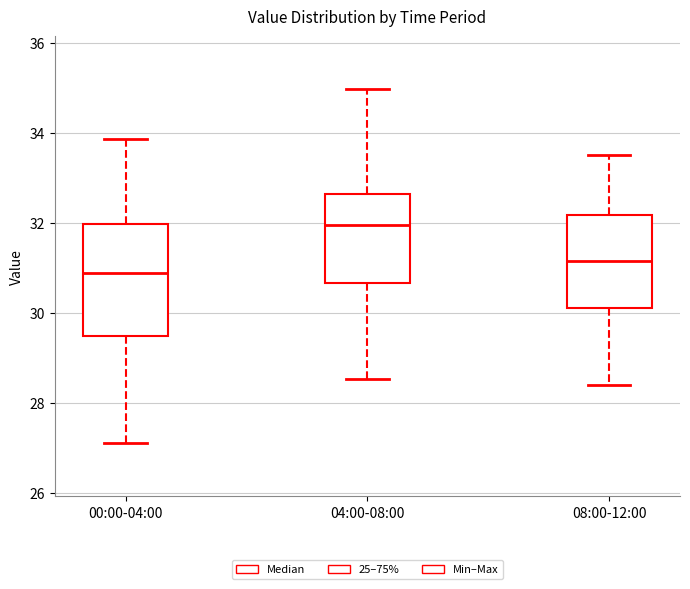

Which box's median line is the lowest?

00:00-04:00